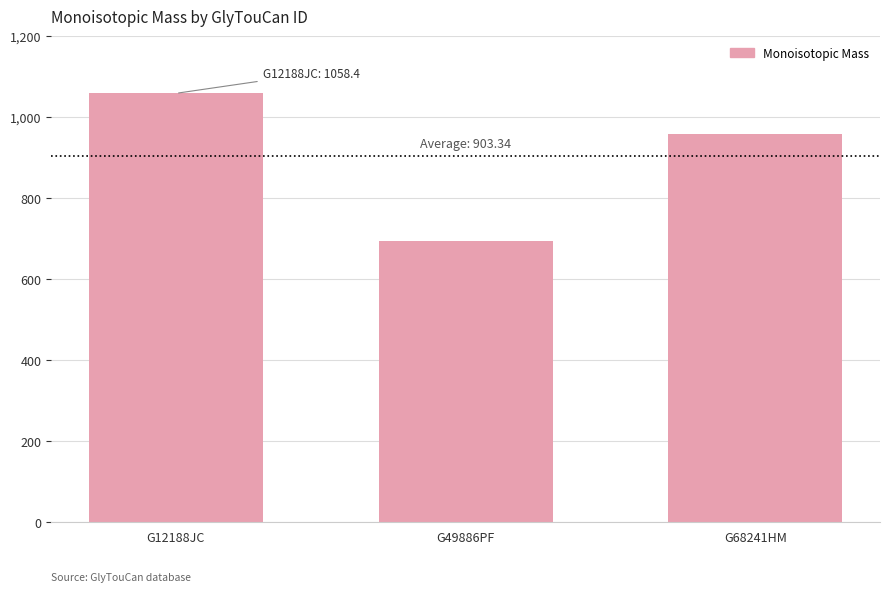

What is the difference between the second highest and minimum values?

265.1